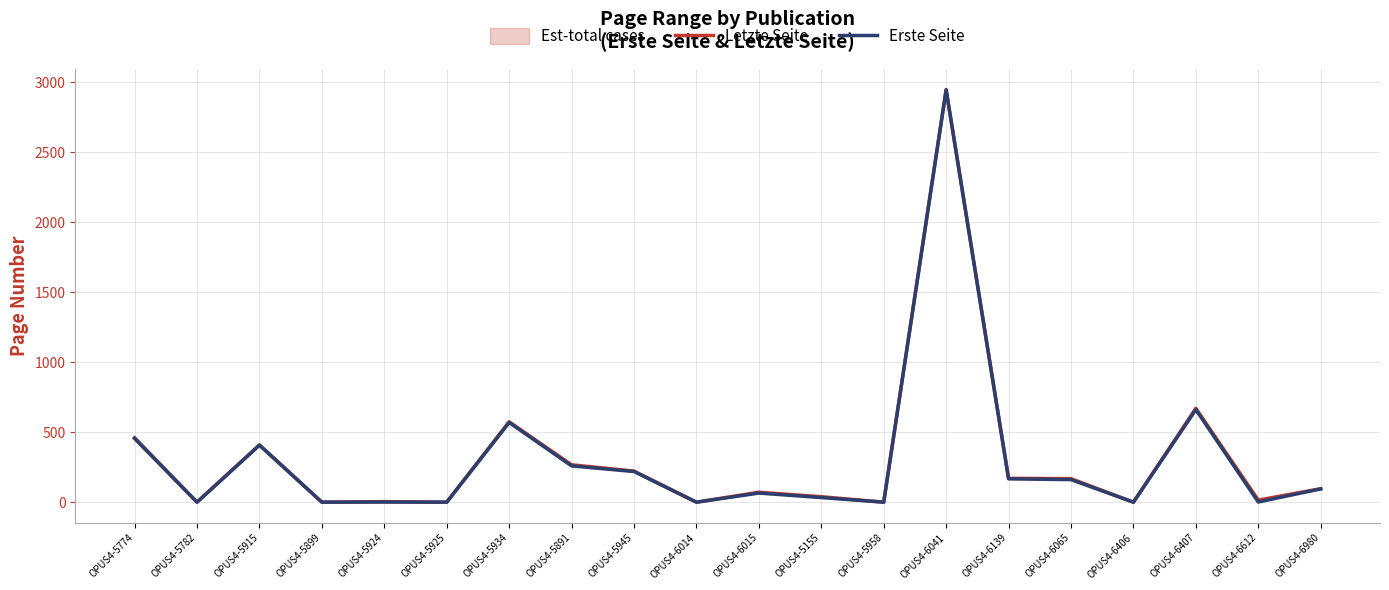

Which series changed the most between OPUS4-5782 and OPUS4-5891?

Letzte Seite